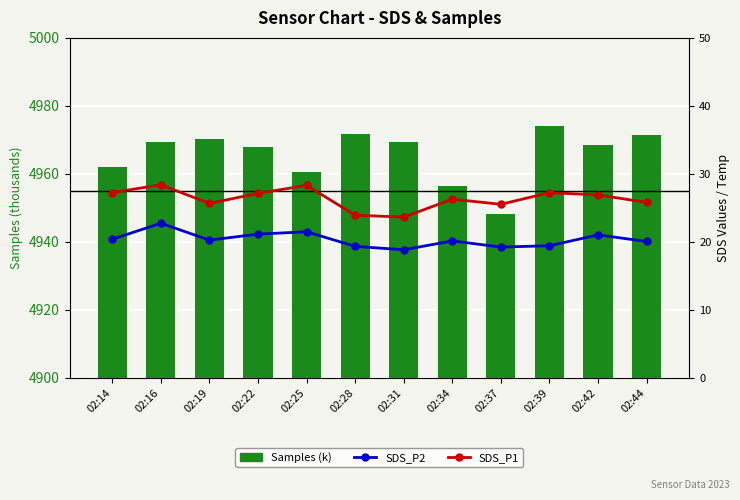

Count the number of data series in this chart.

3